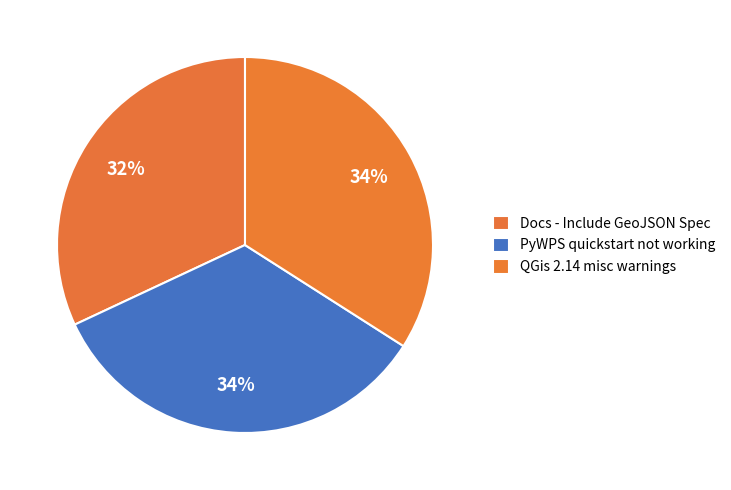

How many slices are in this pie chart?

3